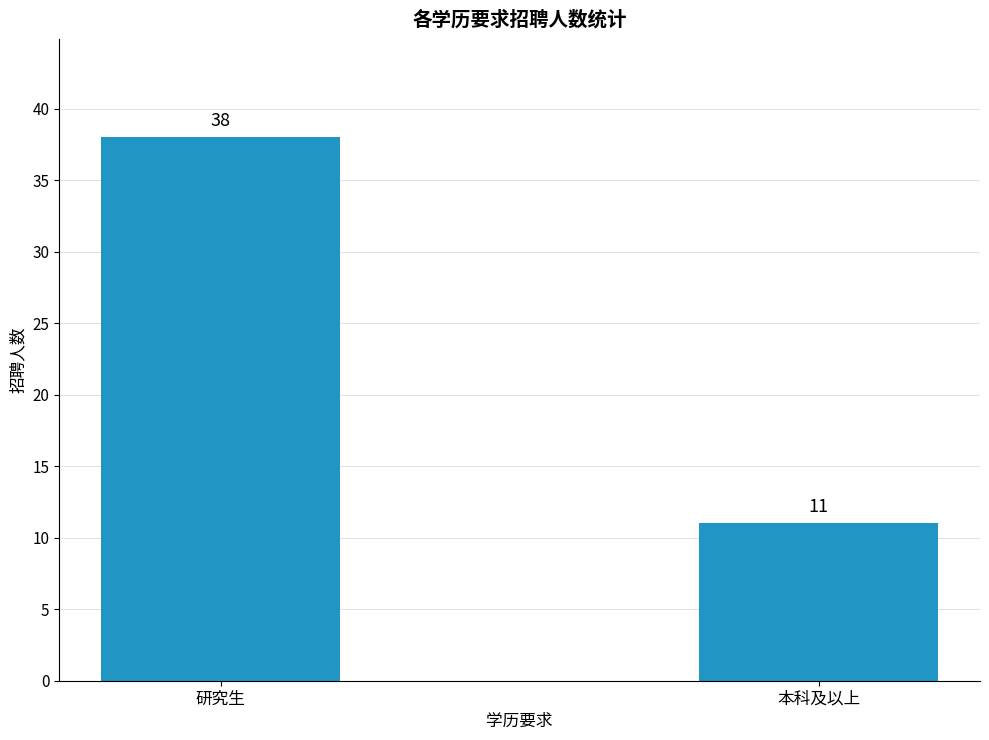

Reading left to right, what are all the values shown in this chart?

38	11